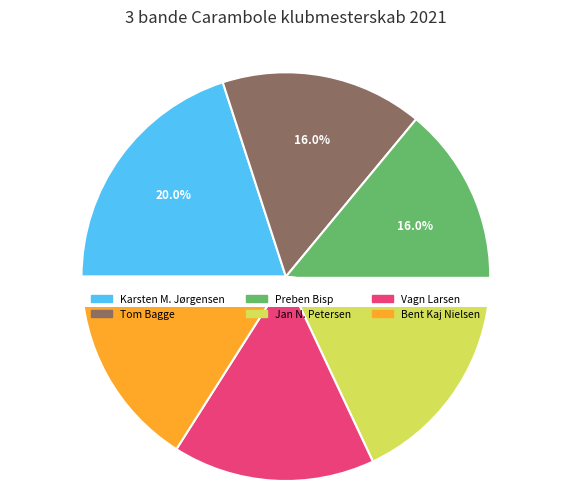

Is the sum of Jan N. Petersen and Bent Kaj Nielsen greater than half?

No